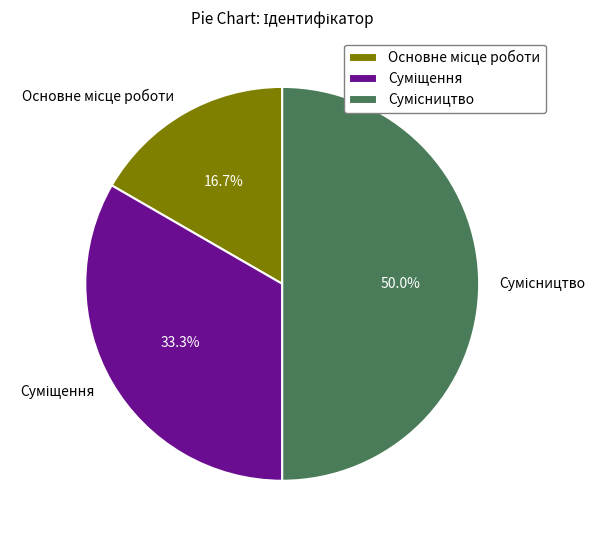

To the nearest percent, what percentage of the pie is Основне місце роботи?

17%